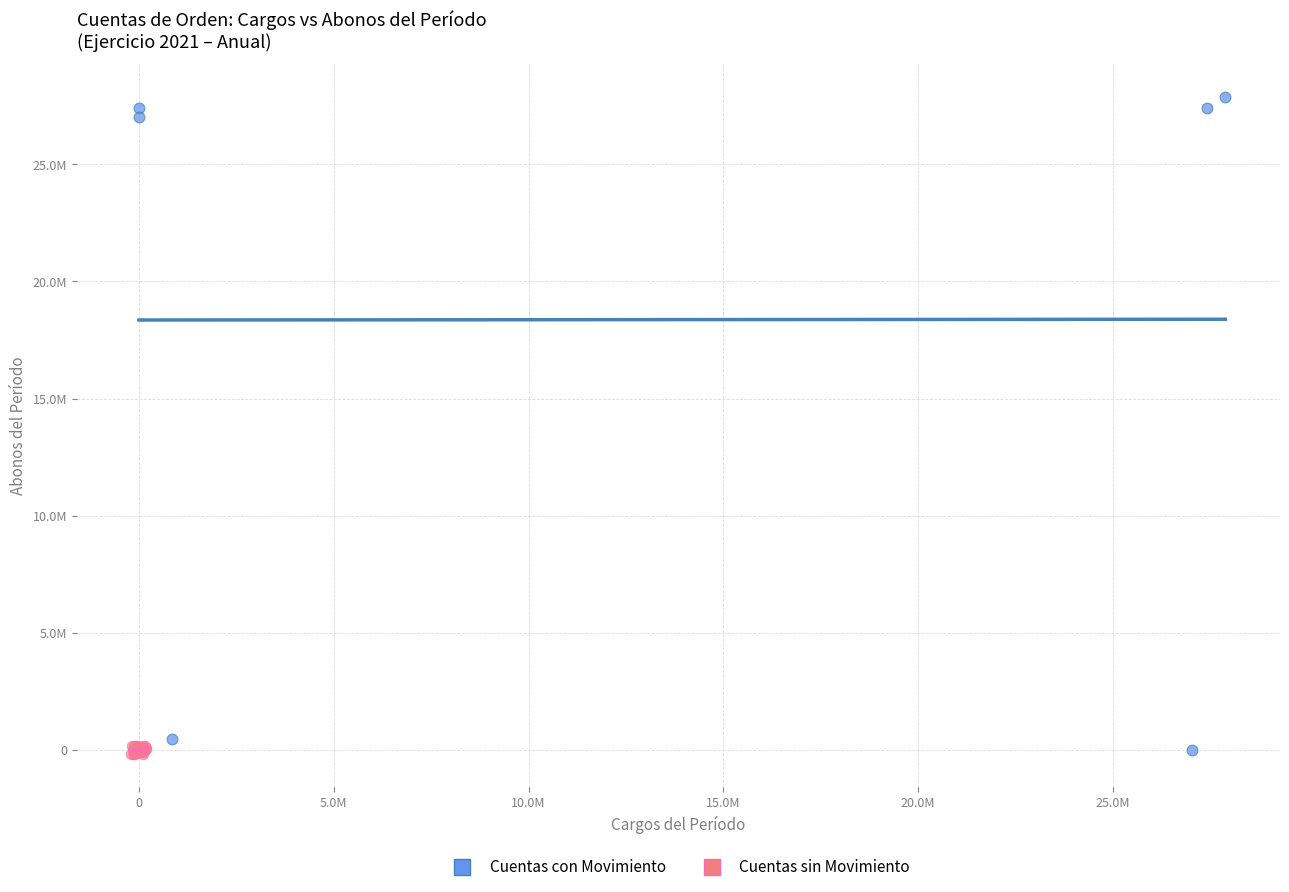

Which series reaches the maximum Y coordinate?

Cuentas con Movimiento